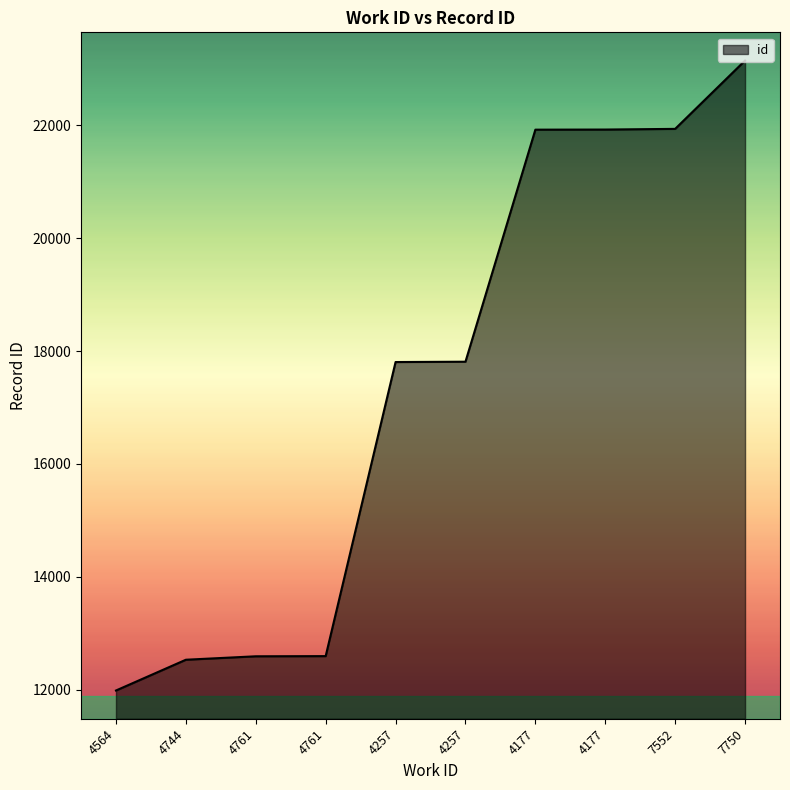

What is the smallest value displayed?

11987